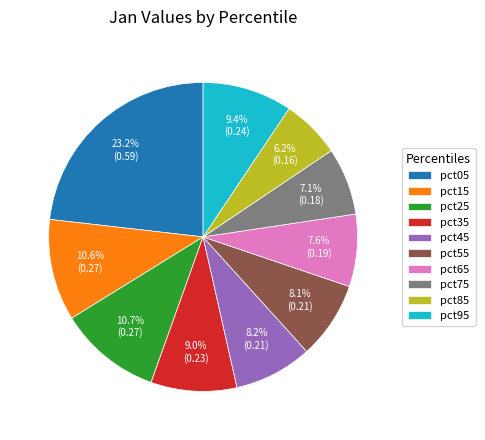

What percentage is the pct05 slice, to the nearest percent?

23%